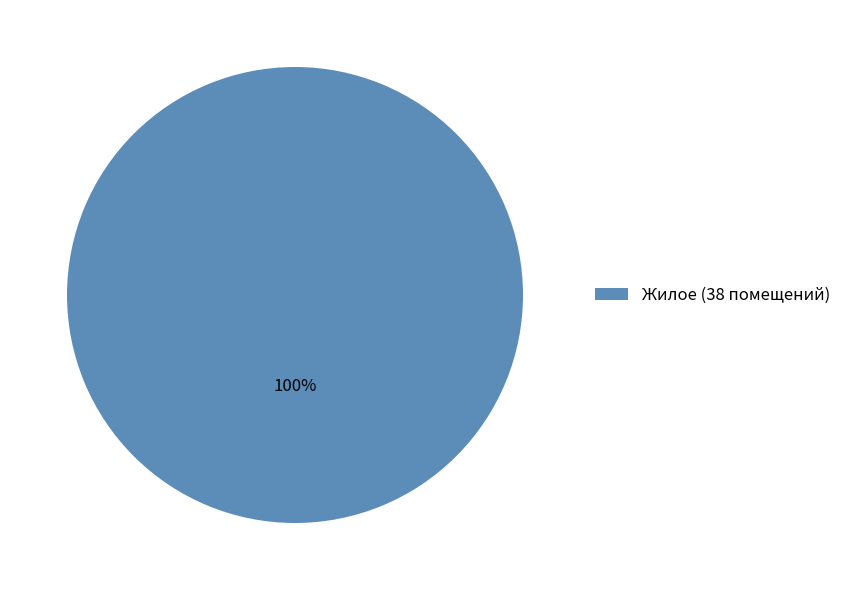

What percentage is the Жилое (38 помещений) slice, to the nearest percent?

100%